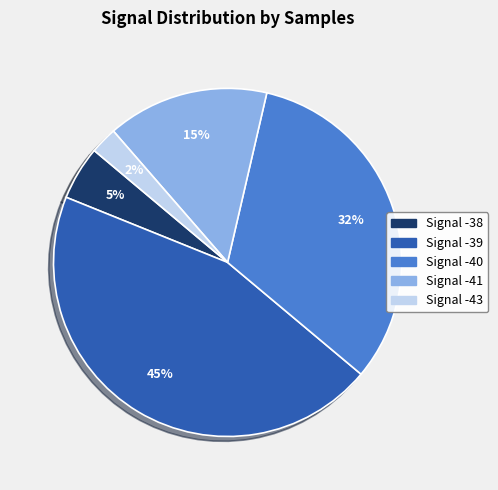

To the nearest percent, what is the difference between the largest and smallest slice percentages?

43%